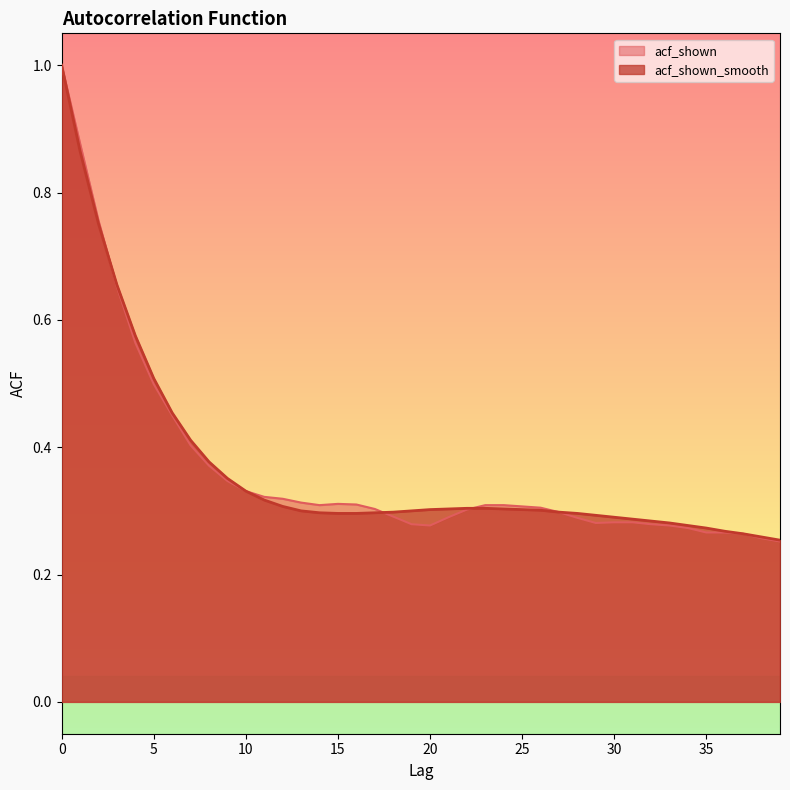

Reading left to right, what are all the values shown in this chart?

acf_shown: 1.0	0.9	0.8	0.7	0.6	0.5	0.5	0.4	0.4	0.3	0.3	0.3	0.3	0.3	0.3	0.3	0.3	0.3	0.3	0.3	0.3	0.3	0.3	0.3	0.3	0.3	0.3	0.3	0.3	0.3	0.3	0.3	0.3	0.3	0.3	0.3	0.3	0.3	0.3	0.3
acf_shown_smooth: 1.0	0.9	0.8	0.7	0.6	0.5	0.5	0.4	0.4	0.4	0.3	0.3	0.3	0.3	0.3	0.3	0.3	0.3	0.3	0.3	0.3	0.3	0.3	0.3	0.3	0.3	0.3	0.3	0.3	0.3	0.3	0.3	0.3	0.3	0.3	0.3	0.3	0.3	0.3	0.3